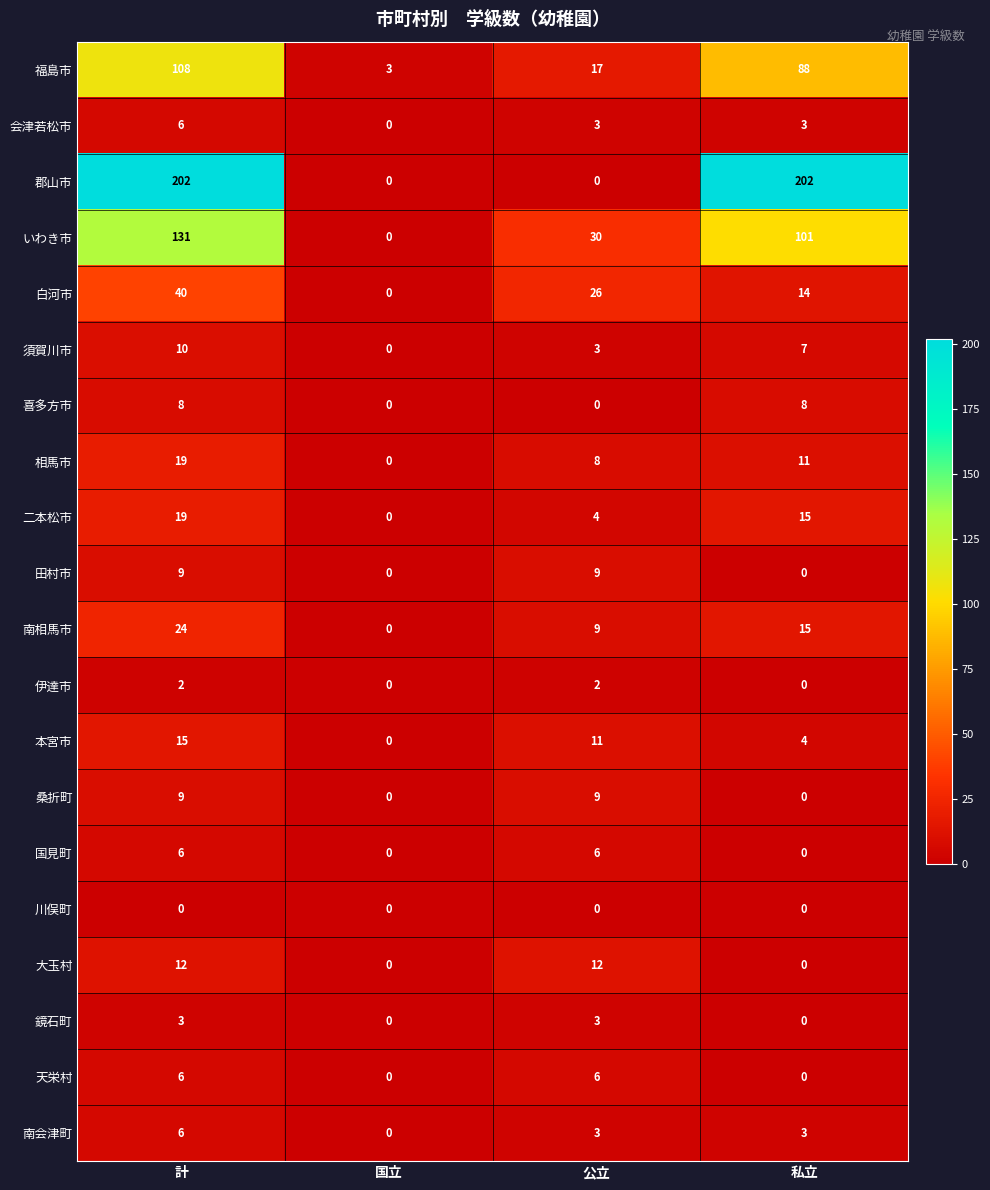

At how many categories does at least one series exceed 23?

3